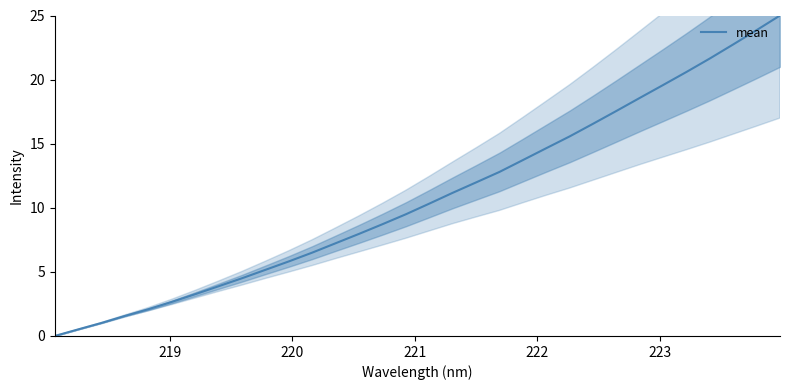

How many data points are less than 10?

16